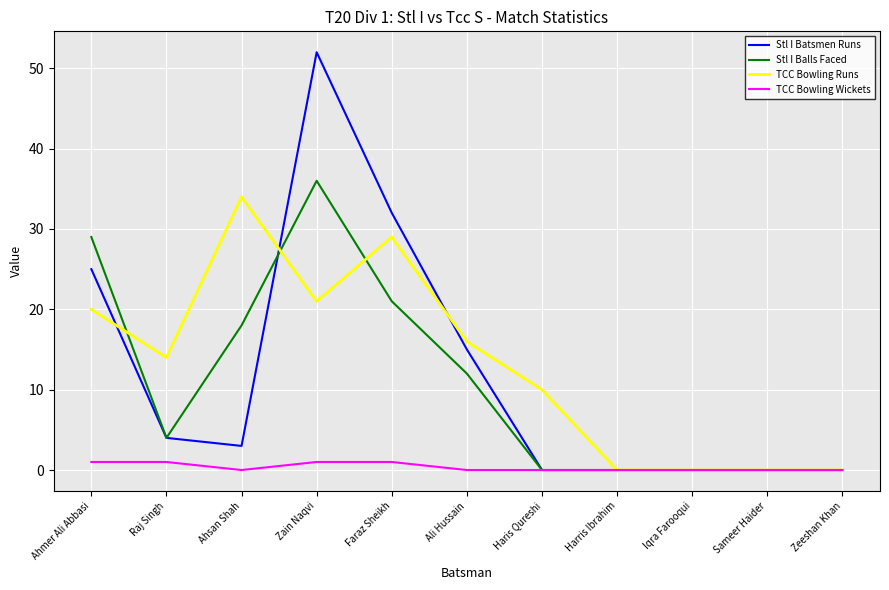

What position from the left is Sameer Haider?

10